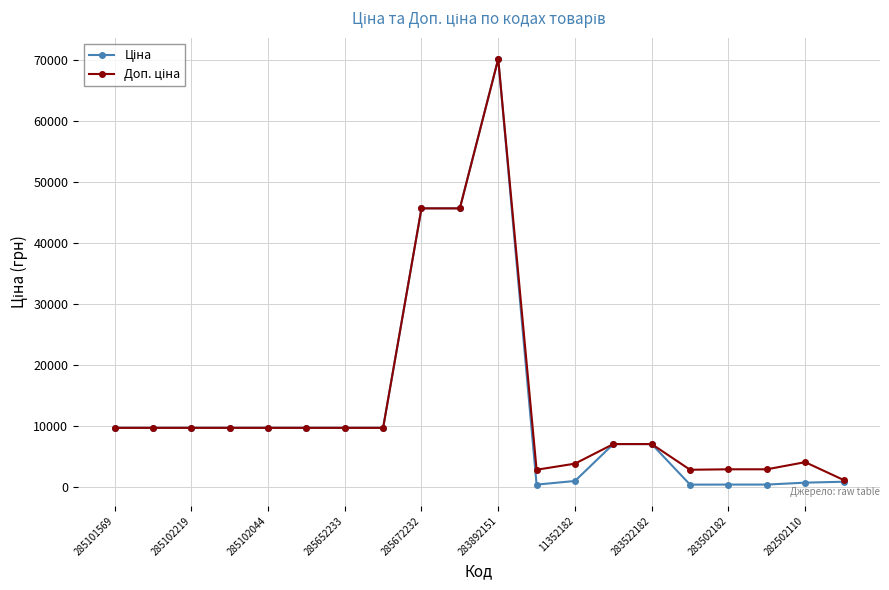

At how many categories does at least one series exceed 14920?

3